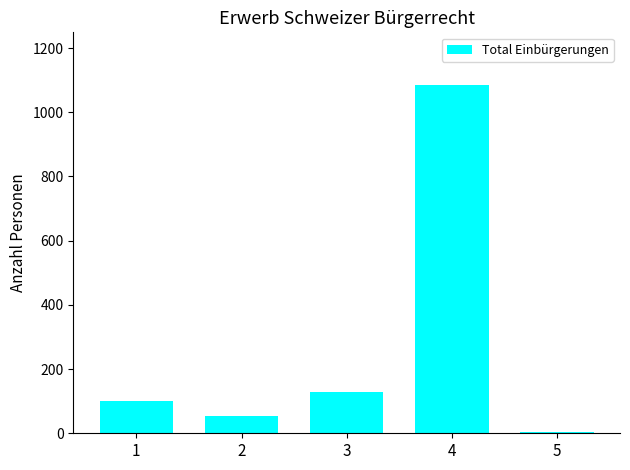

What is the change in value from 1 to 4?

+986